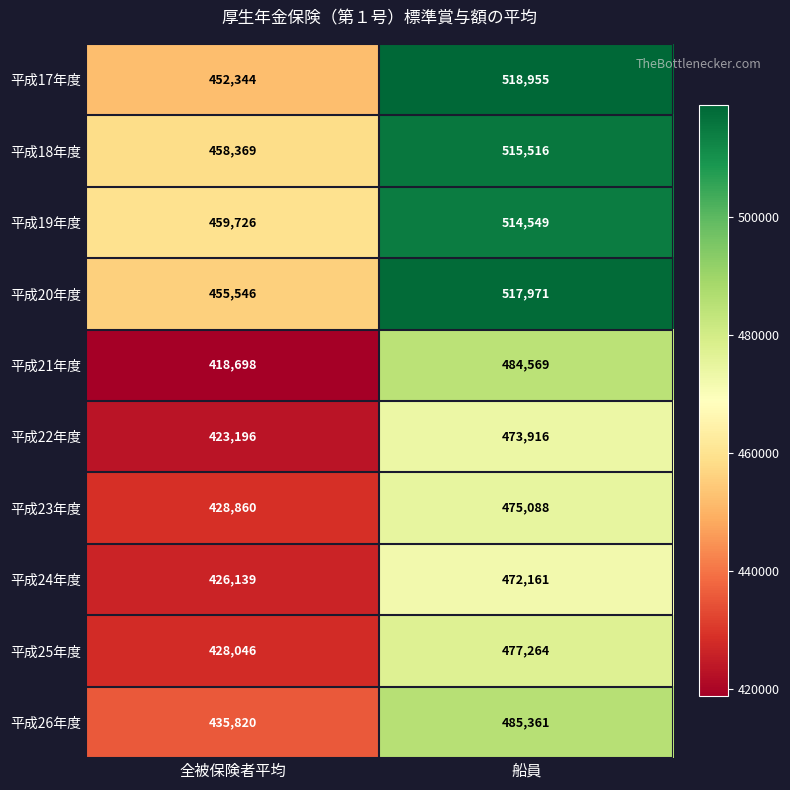

Reading left to right, extract all data points from this chart.

平成17年度: 452344	518955
平成18年度: 458369	515516
平成19年度: 459726	514549
平成20年度: 455546	517971
平成21年度: 418698	484569
平成22年度: 423196	473916
平成23年度: 428860	475088
平成24年度: 426139	472161
平成25年度: 428046	477264
平成26年度: 435820	485361